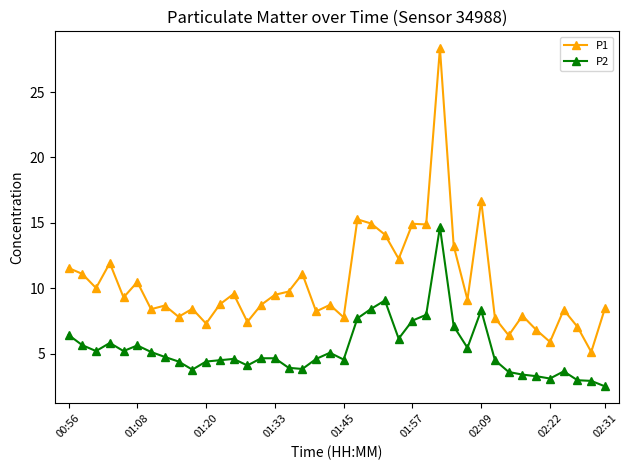

List the series in order of their peak value, highest first.

P1, P2